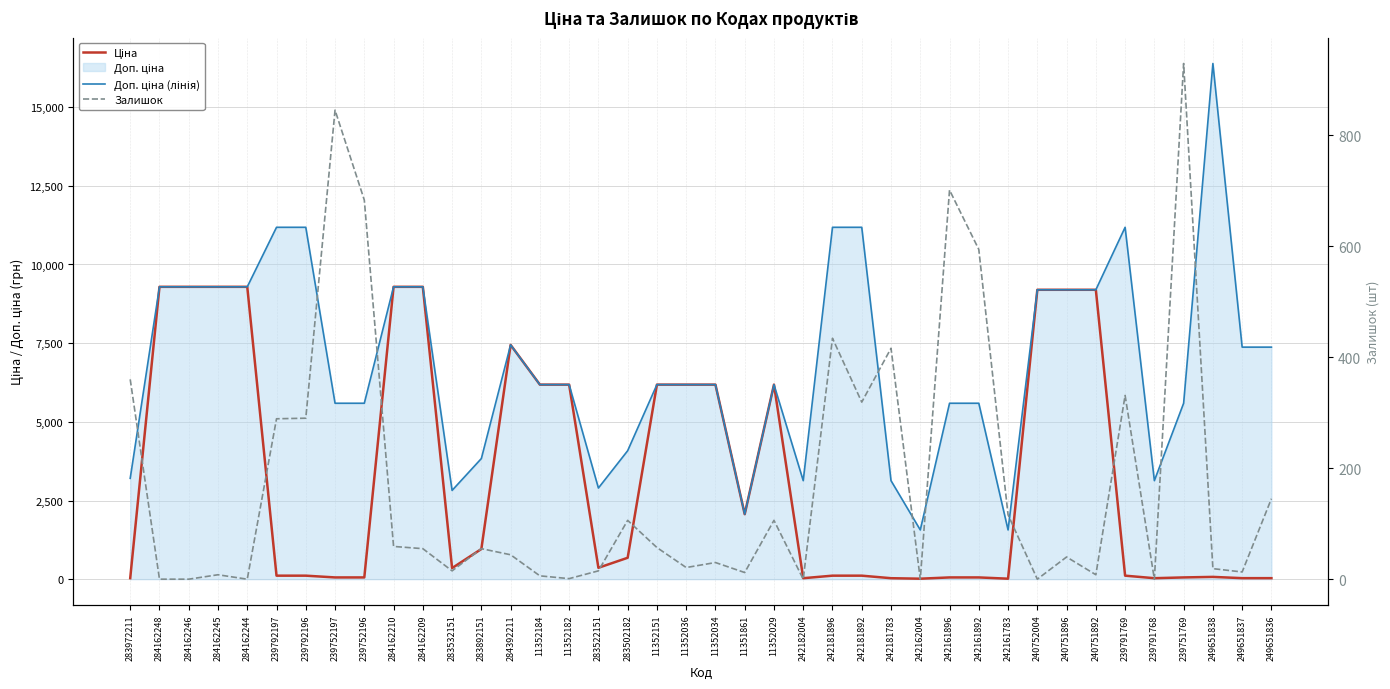

Which category has the highest value in the Ціна series?

284162248